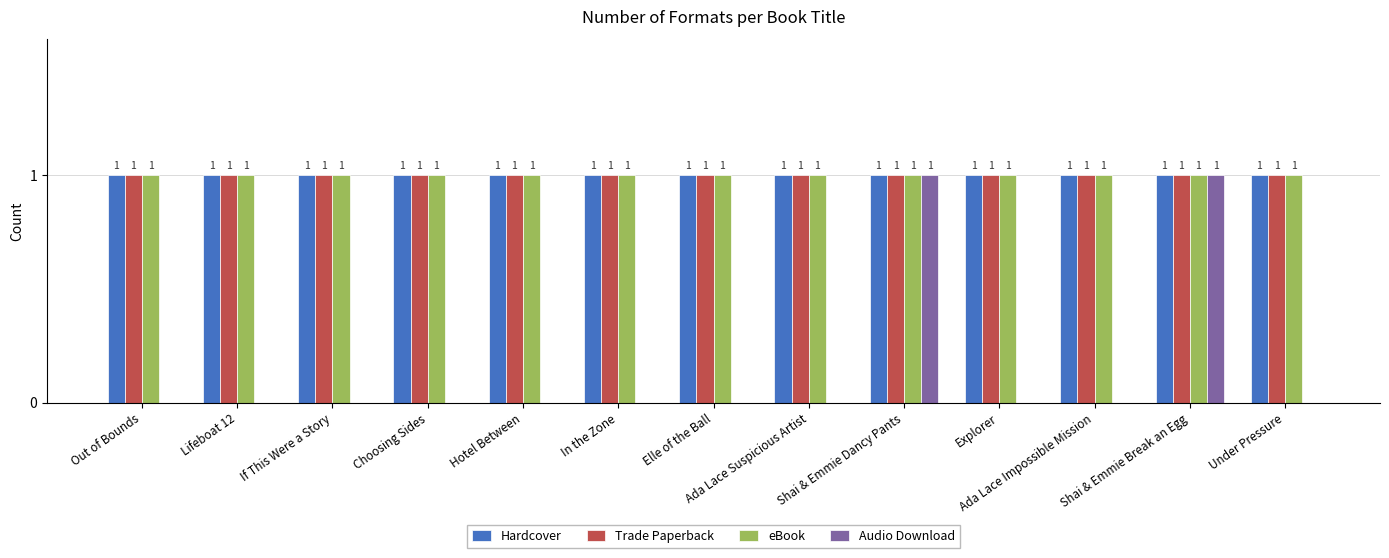

Reading right to left, transcribe all the data shown in this chart.

Hardcover: 1	1	1	1	1	1	1	1	1	1	1	1	1
Trade Paperback: 1	1	1	1	1	1	1	1	1	1	1	1	1
eBook: 1	1	1	1	1	1	1	1	1	1	1	1	1
Audio Download: 0	1	0	0	1	0	0	0	0	0	0	0	0